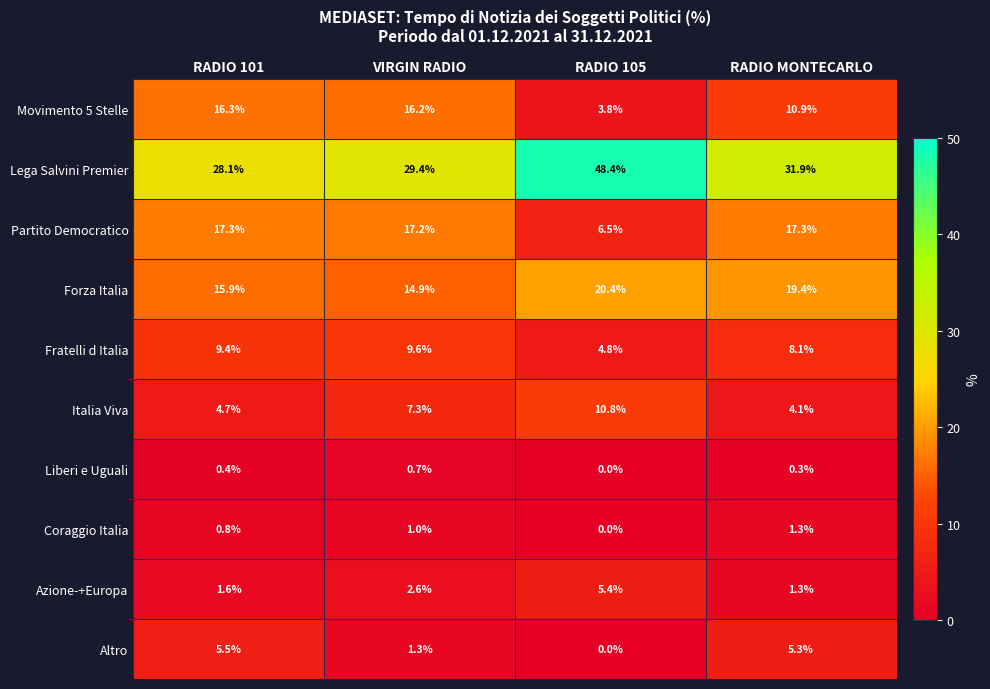

Which series changed the most between VIRGIN RADIO and RADIO MONTECARLO?

Movimento 5 Stelle